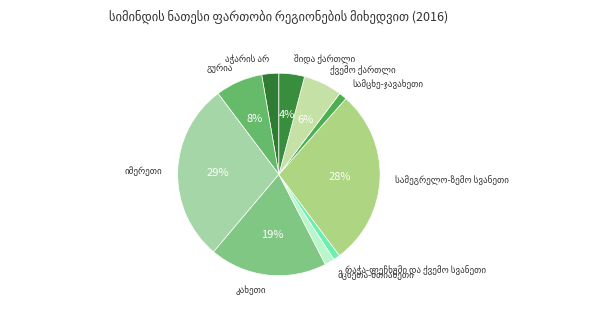

To the nearest percent, what is the difference between the largest and smallest slice percentages?

29%